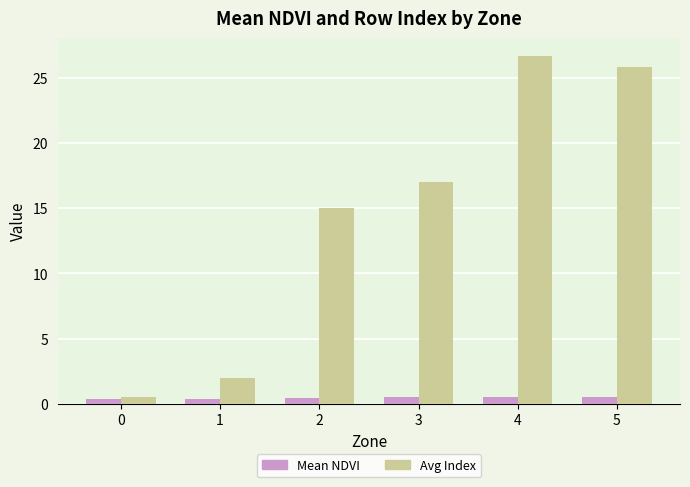

What is the total value across all series at 3?

17.5